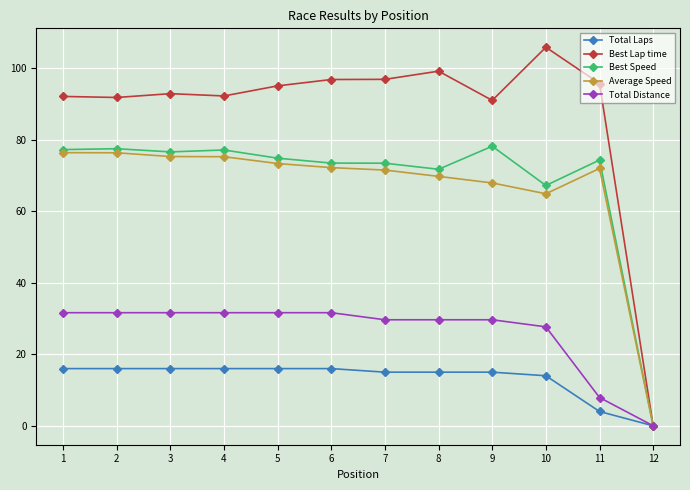

What is the difference between the highest and lowest values at 11?

91.7